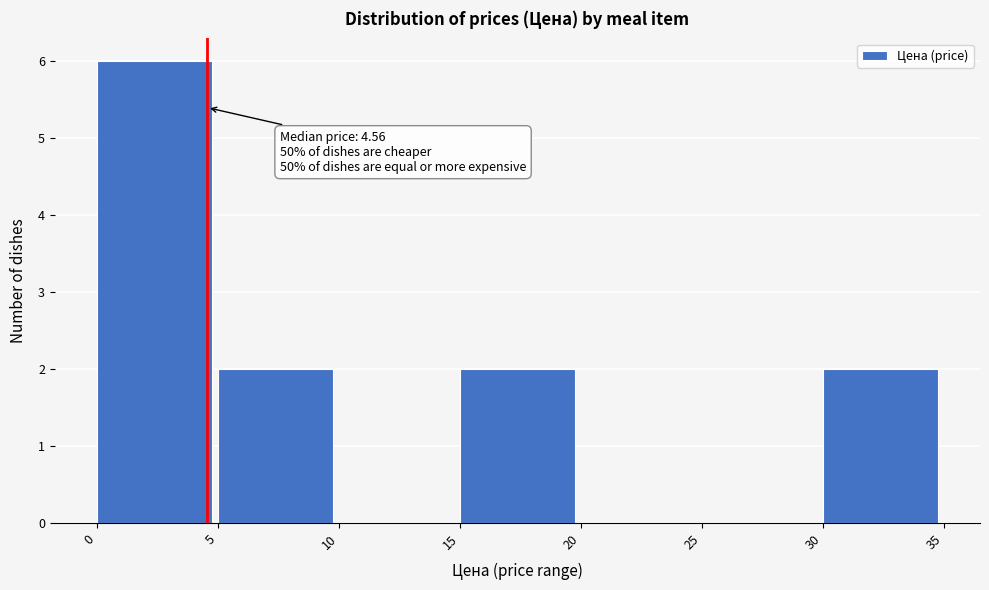

Over which range of the x-axis is the bar tallest?

0 to 5